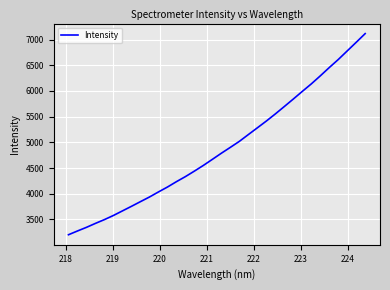

What is the greatest value displayed?

7115.7